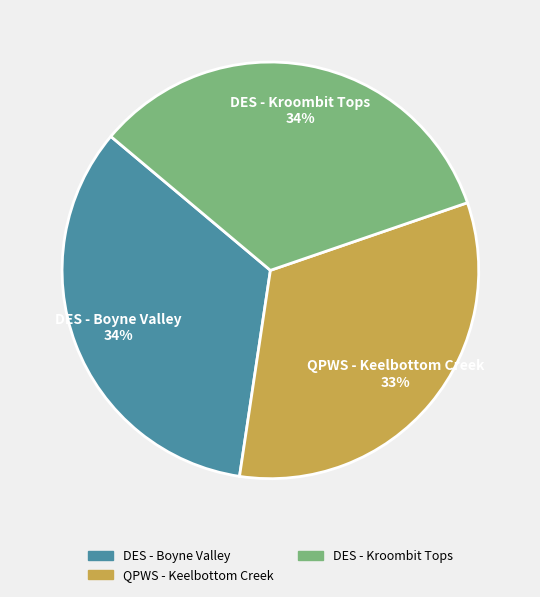

To the nearest percent, what is the difference between the largest and smallest slice percentages?

1%